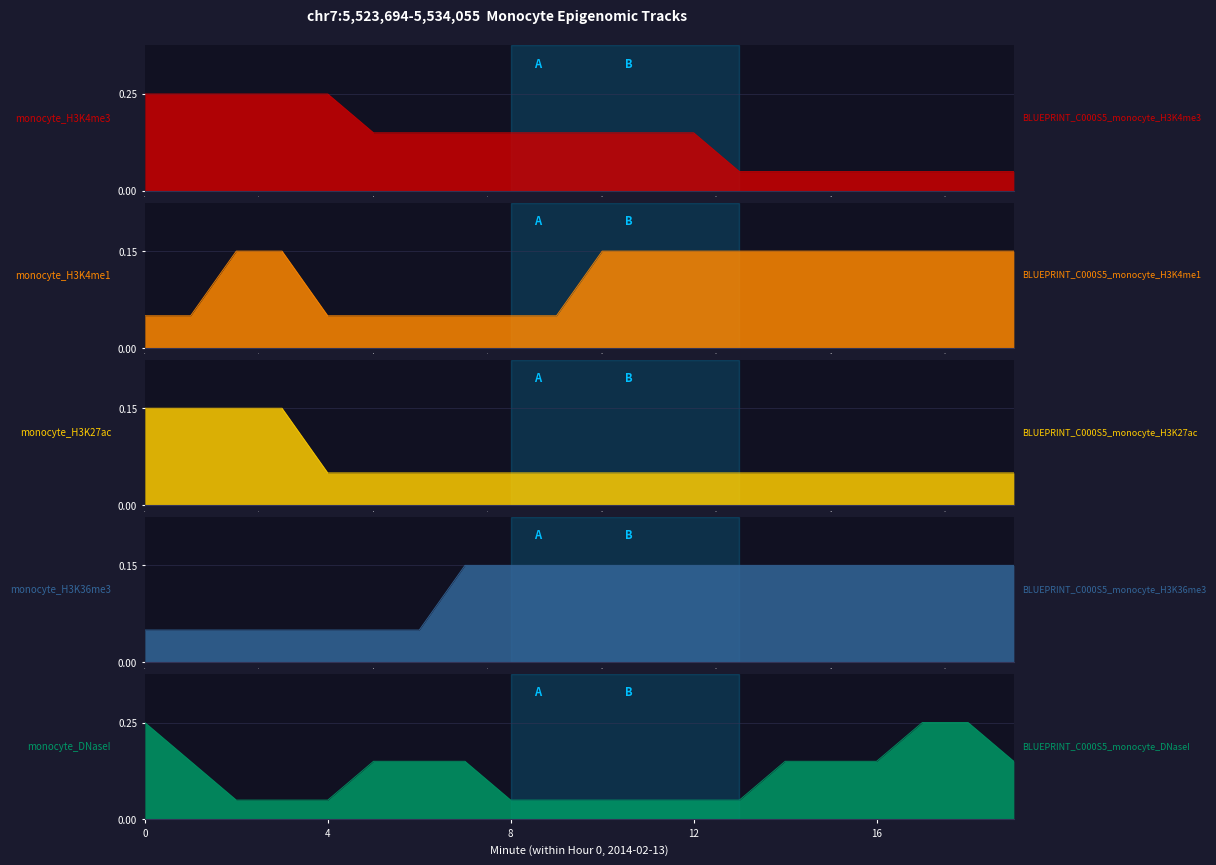

What is the difference between the second highest and minimum values in the monocyte_DNaseI series?

0.2